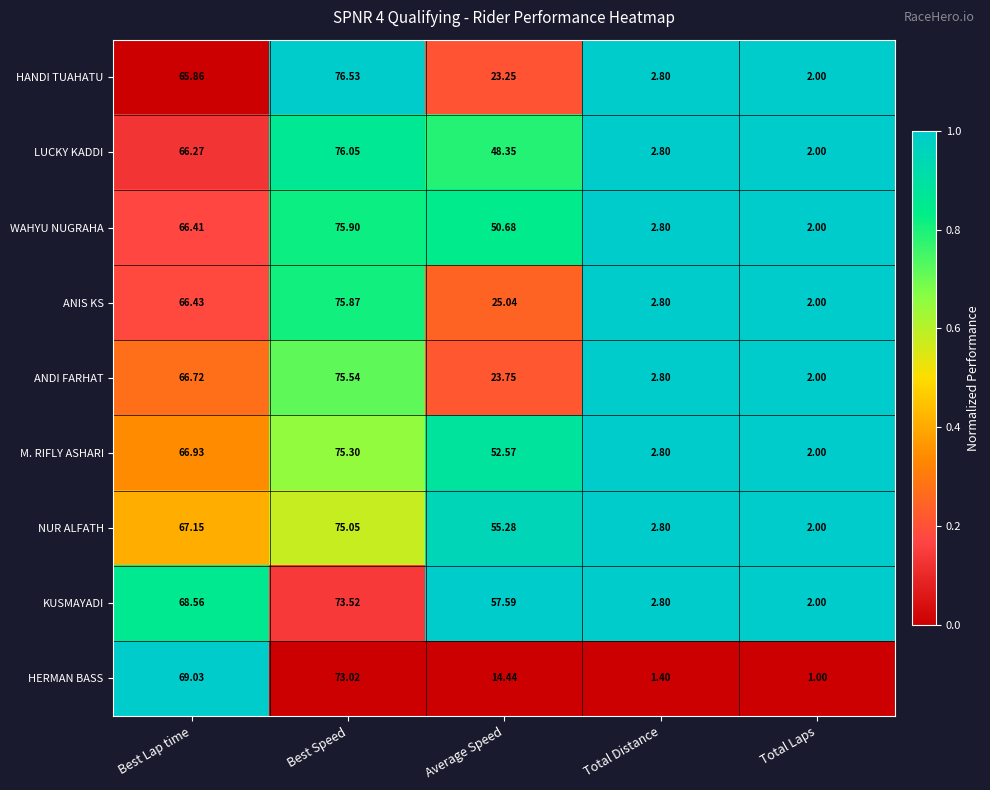

At which category is the sum across all series the highest?

Best Speed